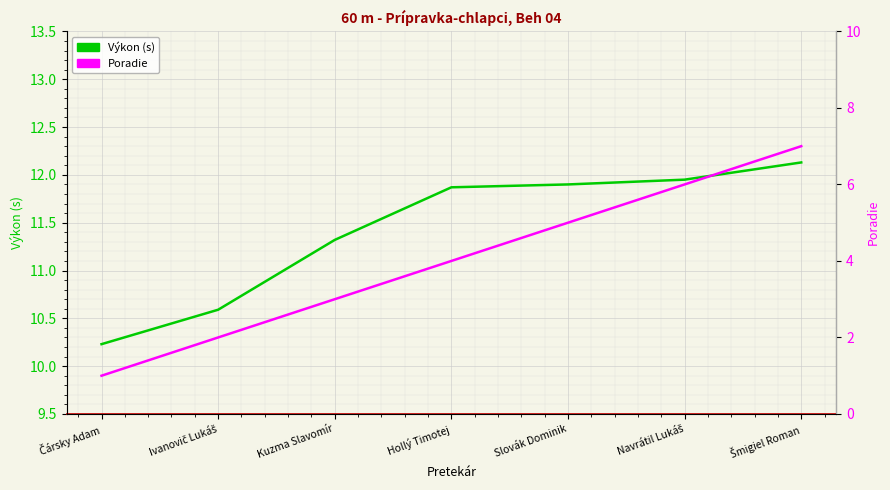

Which series has the largest total across all categories?

Výkon (s)